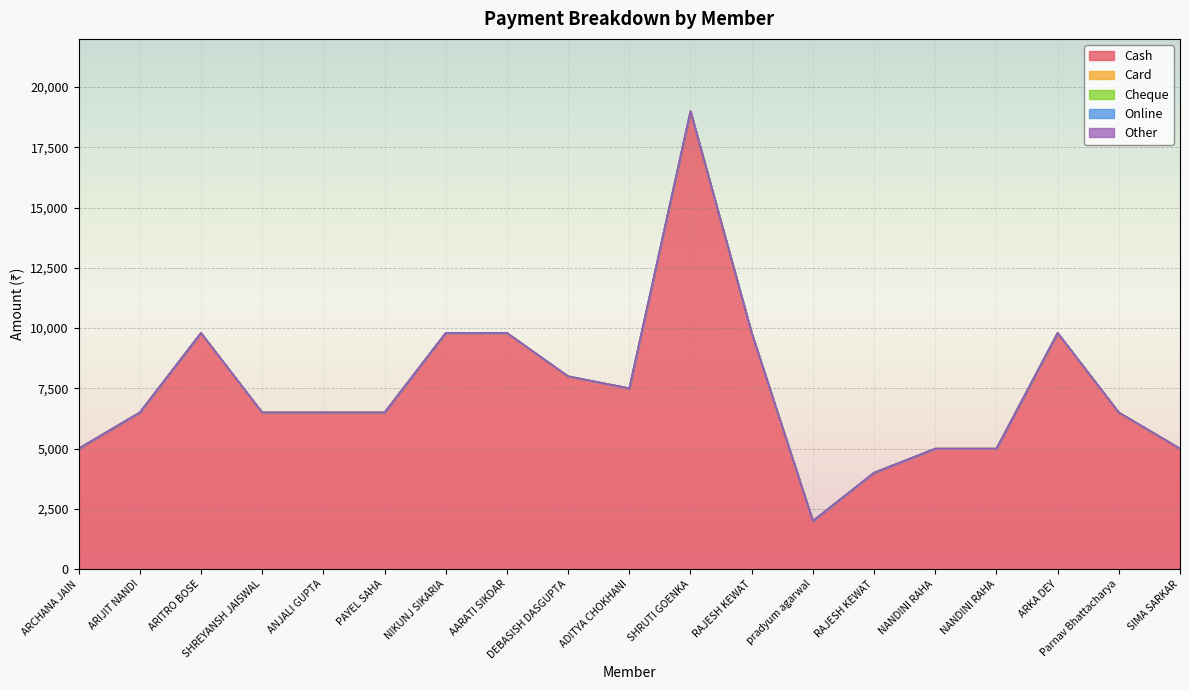

Reading left to right, list all the values displayed in this chart.

Cash: 5000	6499	9799	6499	6499	6499	9799	9799	8000	7500	19000	9799	2000	4000	4999	4999	9799	6499	5000
Card: 0	0	0	0	0	0	0	0	0	0	0	0	0	0	0	0	0	0	0
Cheque: 0	0	0	0	0	0	0	0	0	0	0	0	0	0	0	0	0	0	0
Online: 0	0	0	0	0	0	0	0	0	0	0	0	0	0	0	0	0	0	0
Other: 0	0	0	0	0	0	0	0	0	0	0	0	0	0	0	0	0	0	0